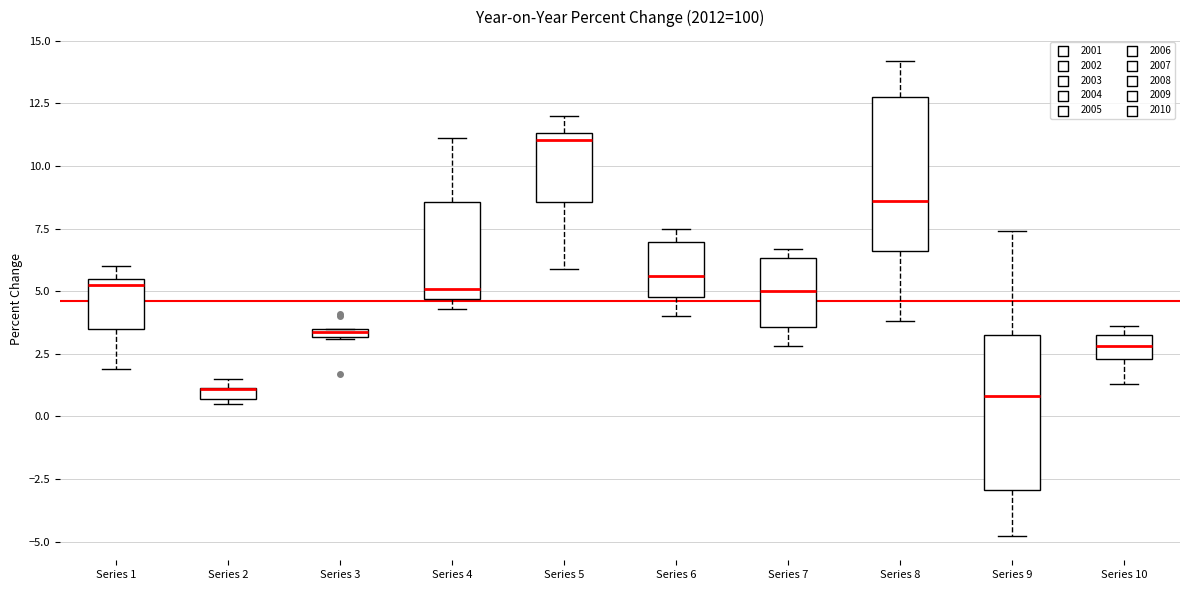

Where is the upper edge of the box for Series 3 on the y-axis? The values are not printed on the chart, so give them approximately, as read against the axis.

3.5